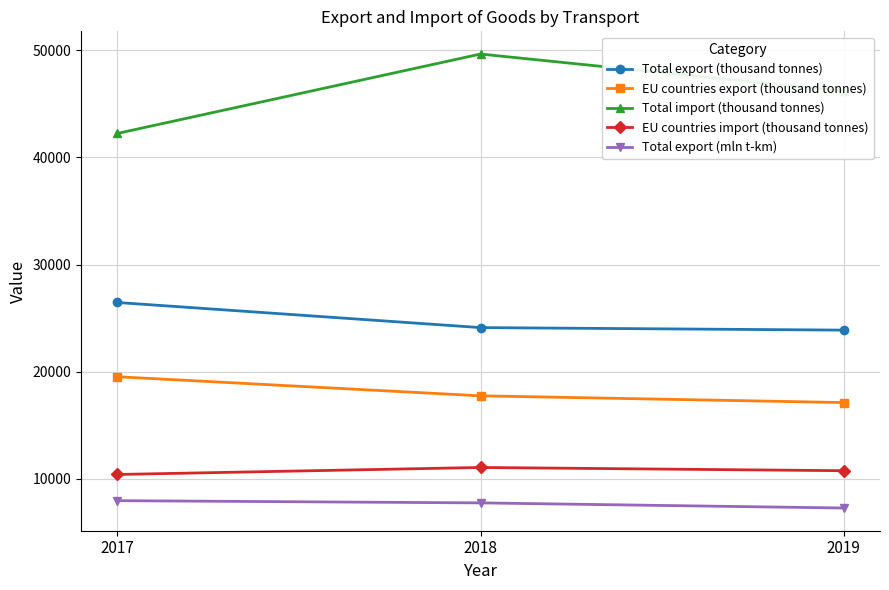

Read the Total import (thousand tonnes) value at 2018.

49659.0